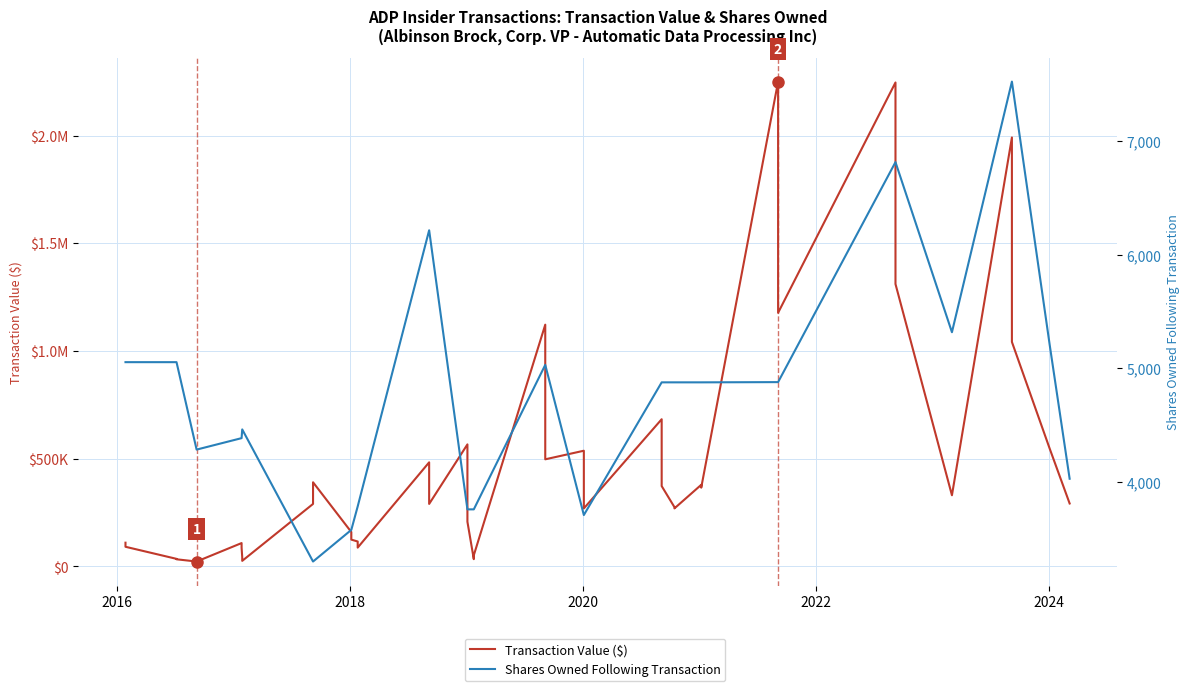

True or false: Shares Owned Following Transaction and Transaction Value ($) cross at least once.

False